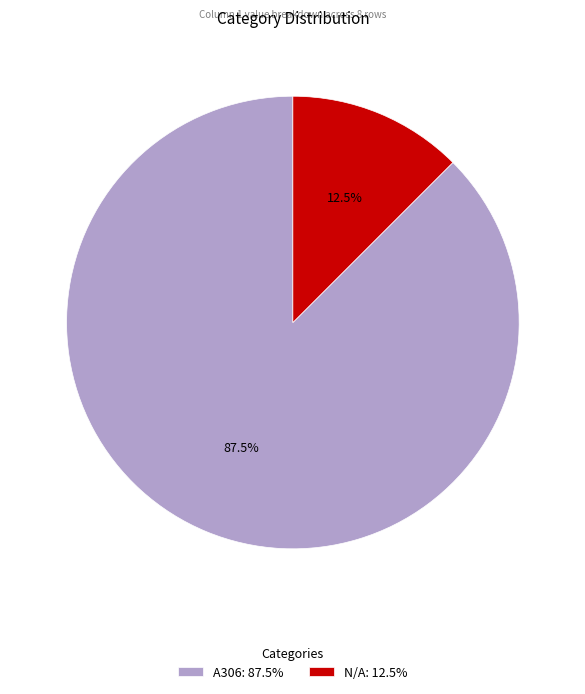

Does any single category account for the majority?

Yes